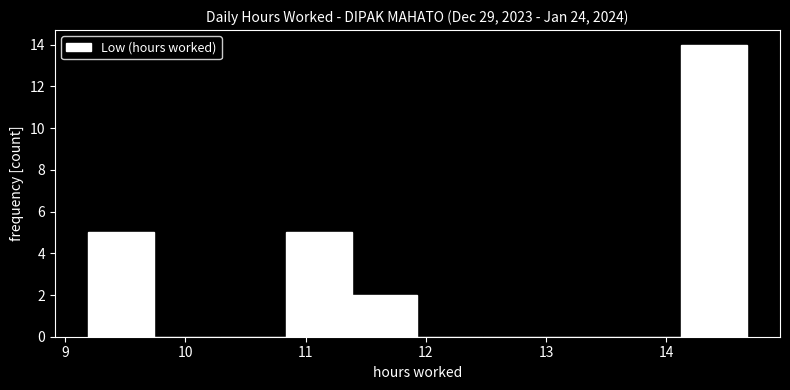

What is the height of the bar covering 10.8 to 11.4 on the x-axis? Neither the bar edges nor the heights are printed on the chart, so give them approximately, as read against the axes.

5